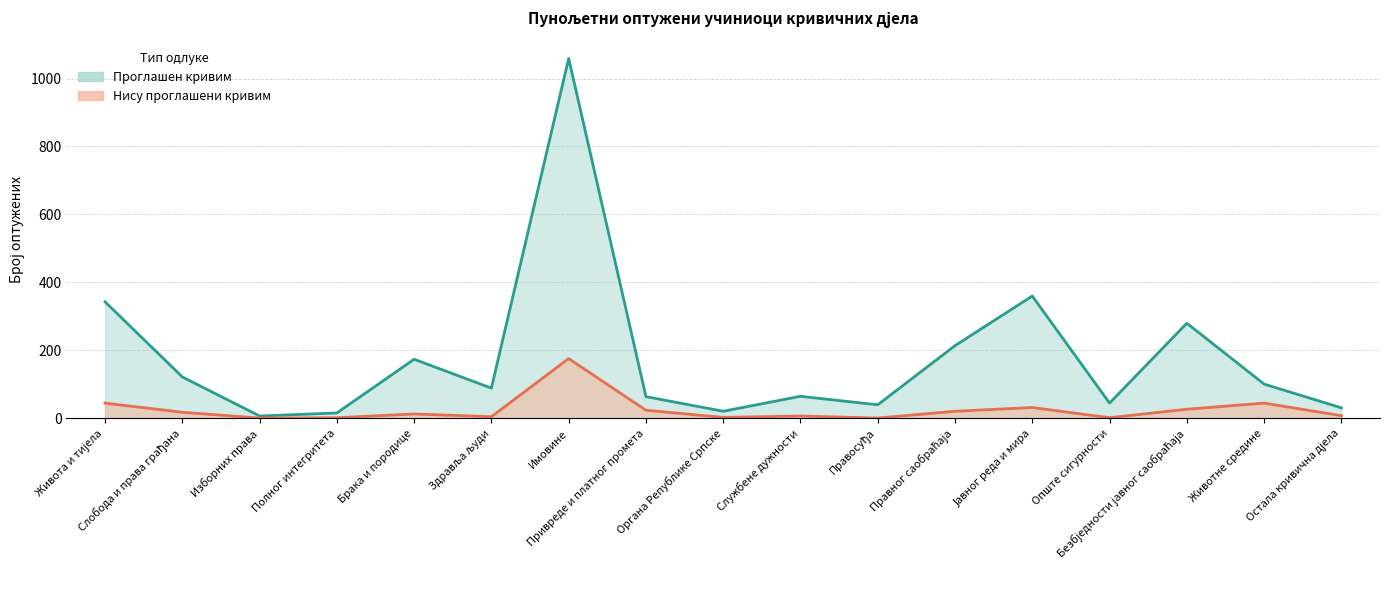

How many values in the Проглашен кривим series exceed 89?

8